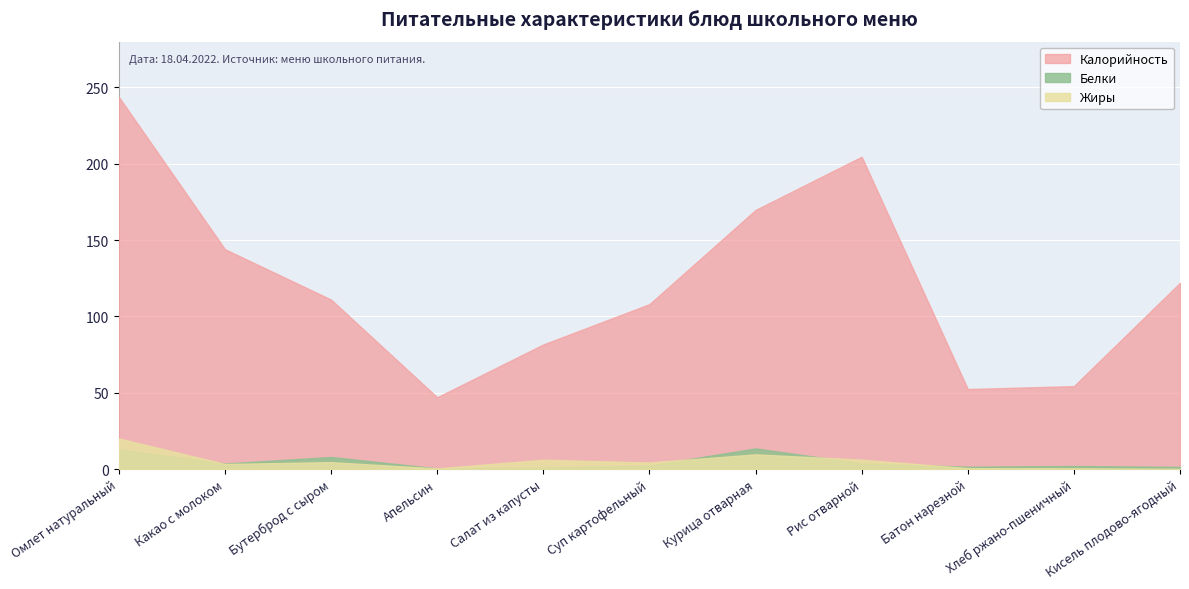

At which category does the chart reach its peak across all series?

Омлет натуральный